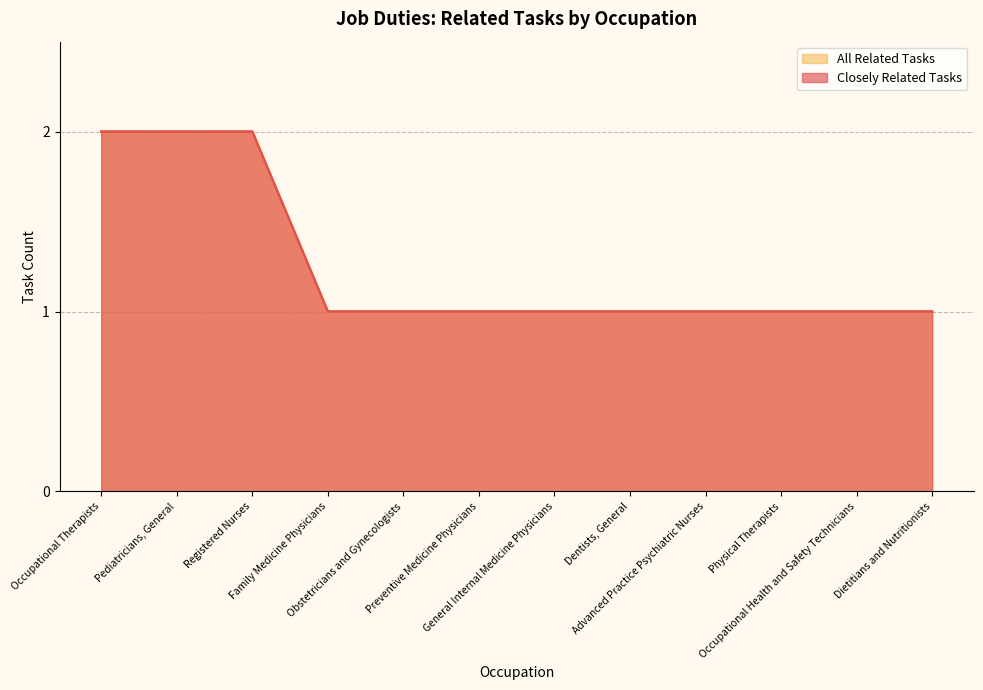

What is the difference between the maximum and minimum values in the Closely Related Tasks series?

1